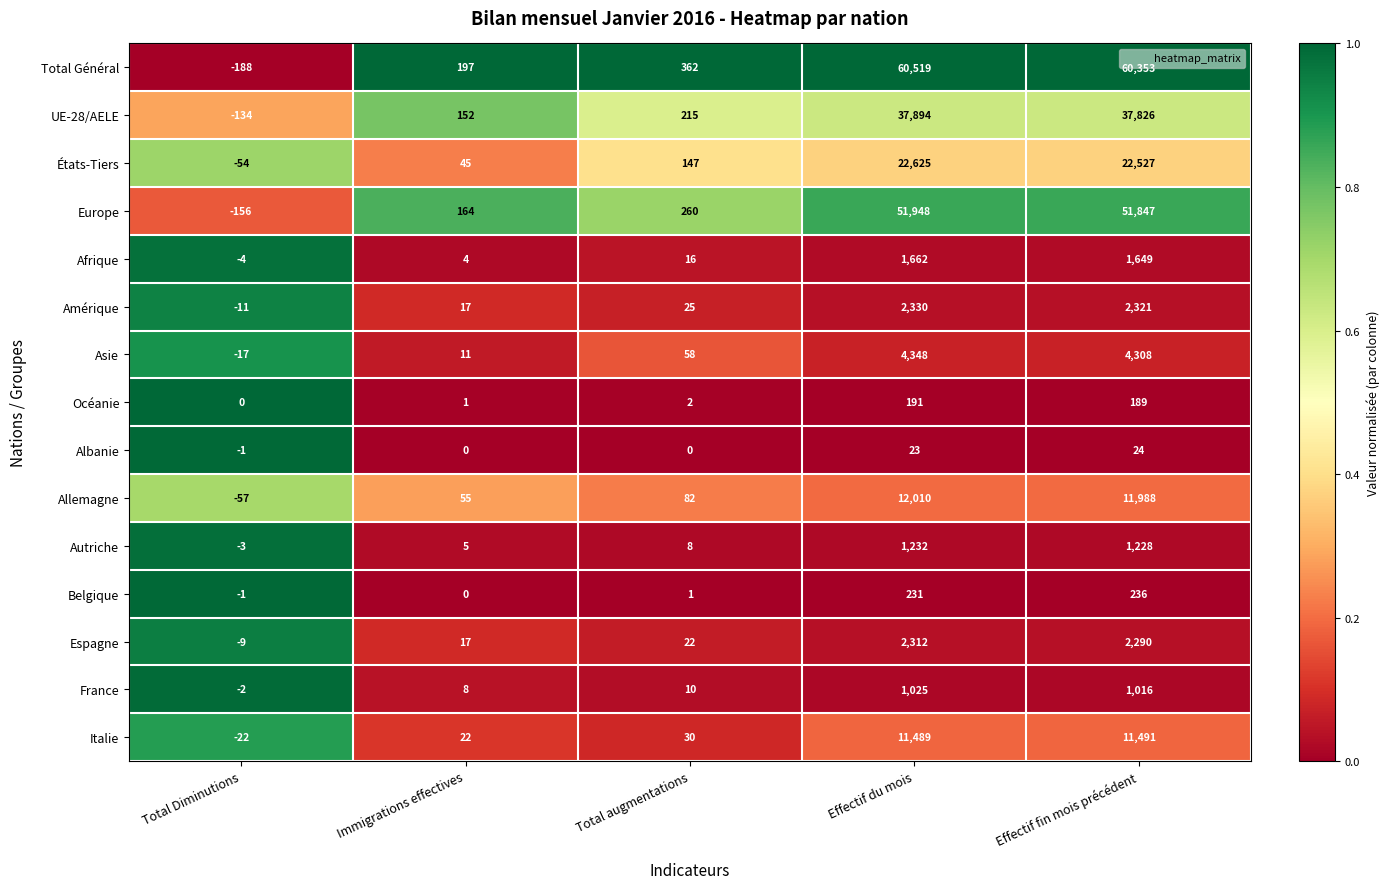

Count the number of data series in this chart.

15